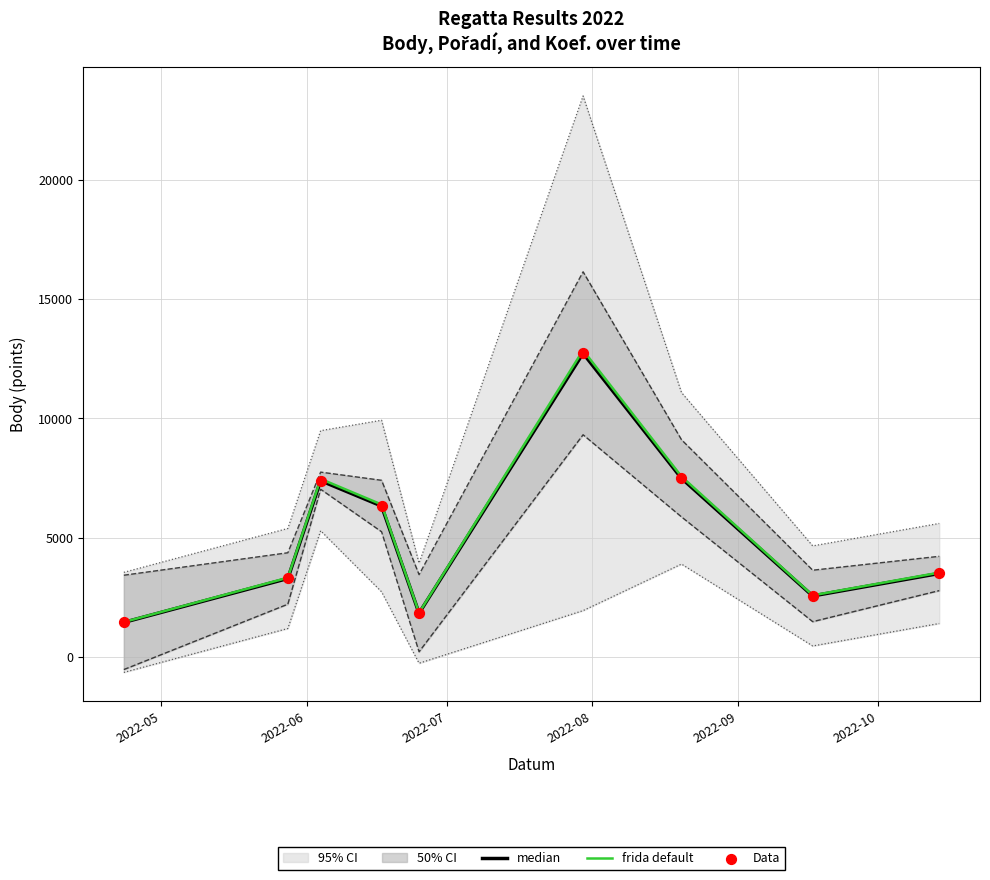

Which series has the widest spread of Y values?

frida default